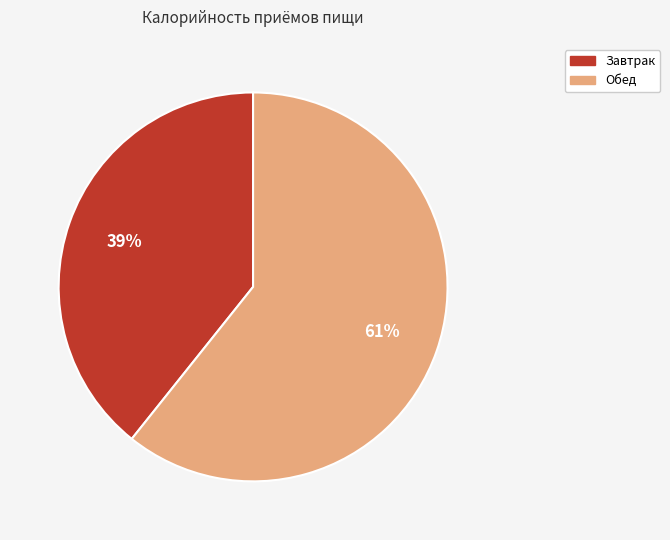

To the nearest percent, what is the combined percentage of Завтрак and Обед?

100%